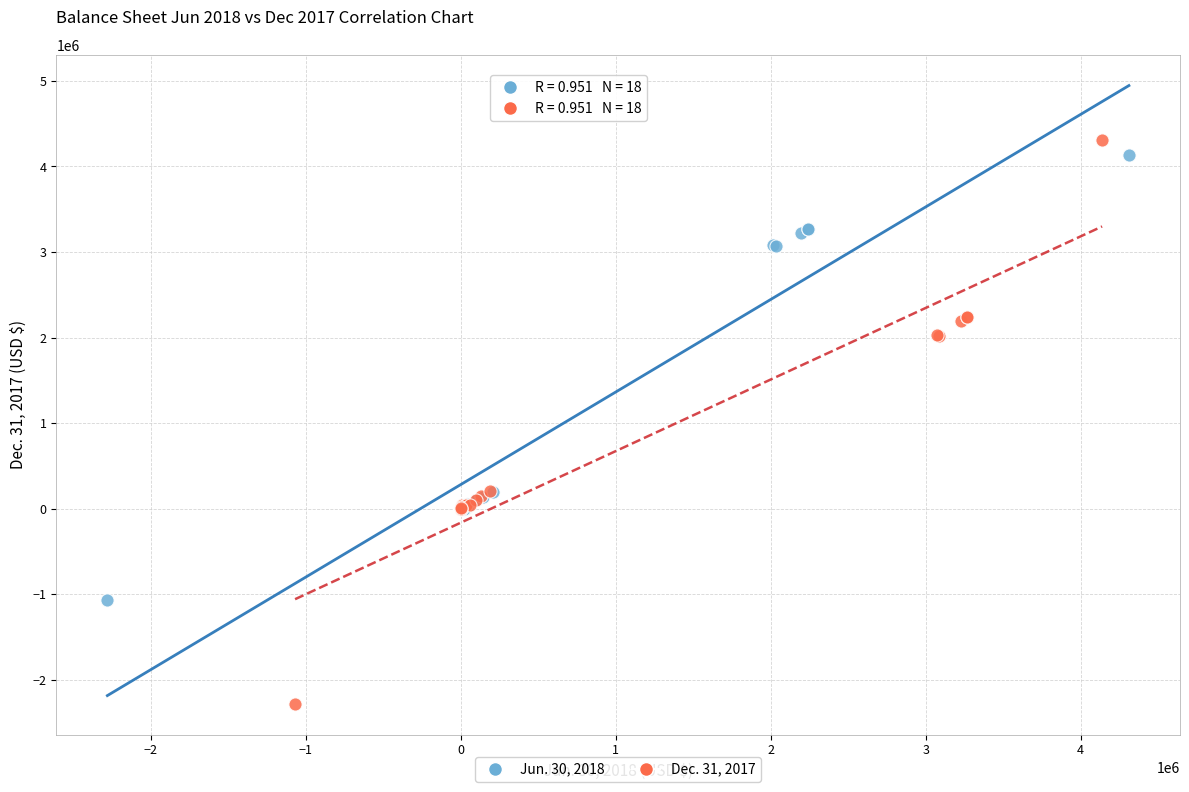

What are all the series names shown in the legend?

Jun. 30, 2018, Dec. 31, 2017